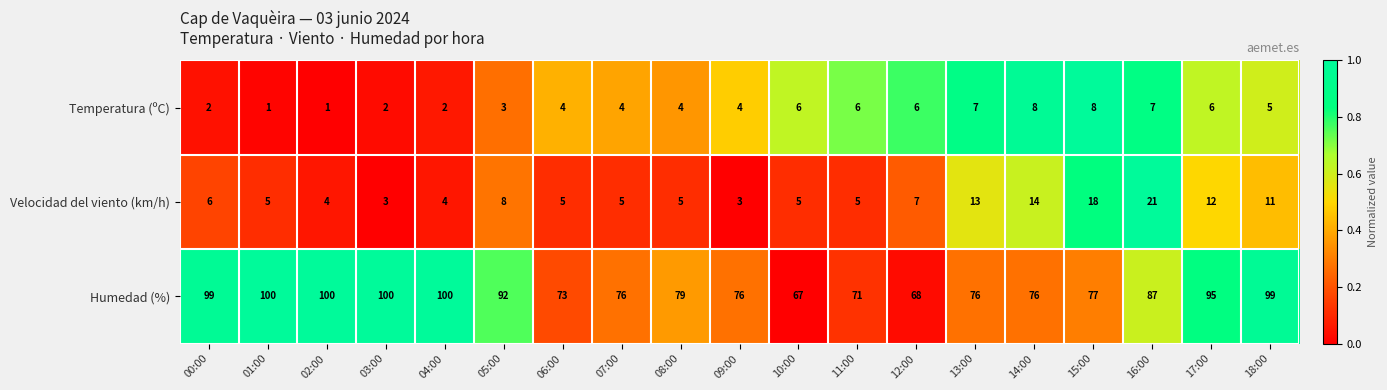

At which label does Humedad (%) first exceed 79?

00:00